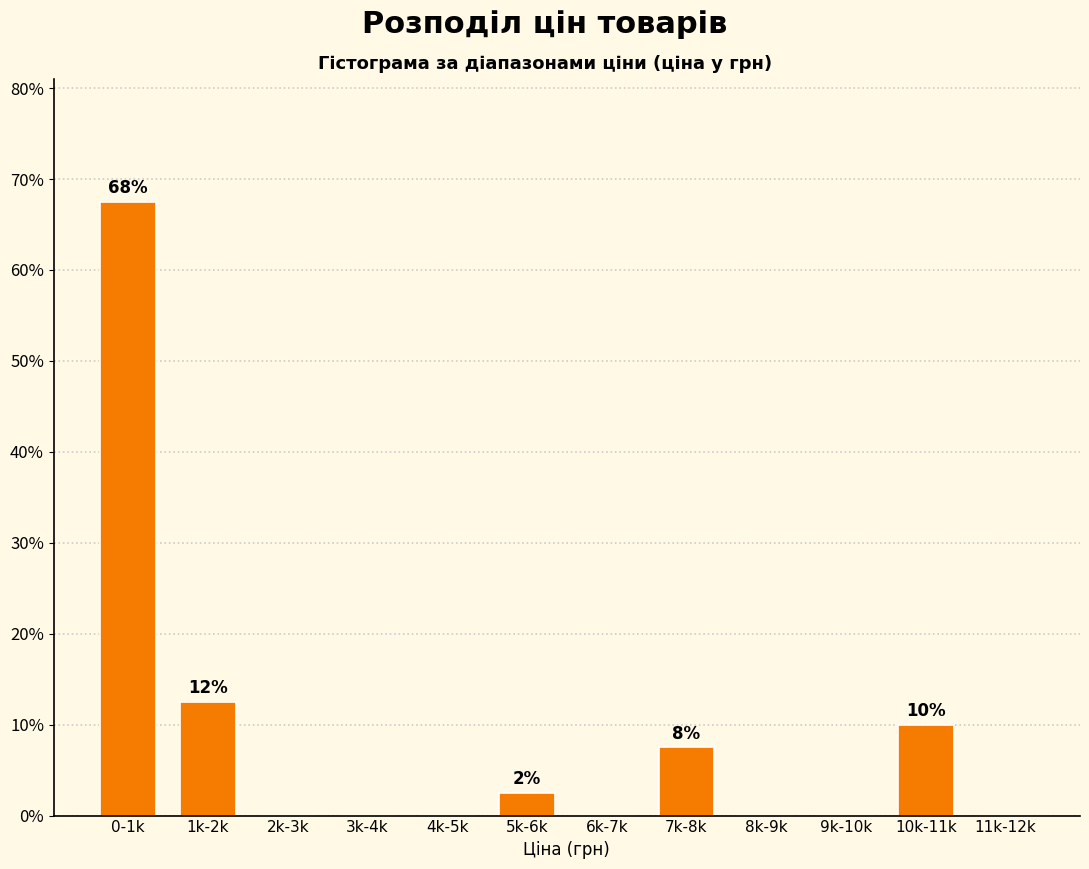

Reading left to right, what are all the values shown in this chart?

0-1k=67.5	1k-2k=12.5	2k-3k=0.0	3k-4k=0.0	4k-5k=0.0	5k-6k=2.5	6k-7k=0.0	7k-8k=7.5	8k-9k=0.0	9k-10k=0.0	10k-11k=10.0	11k-12k=0.0